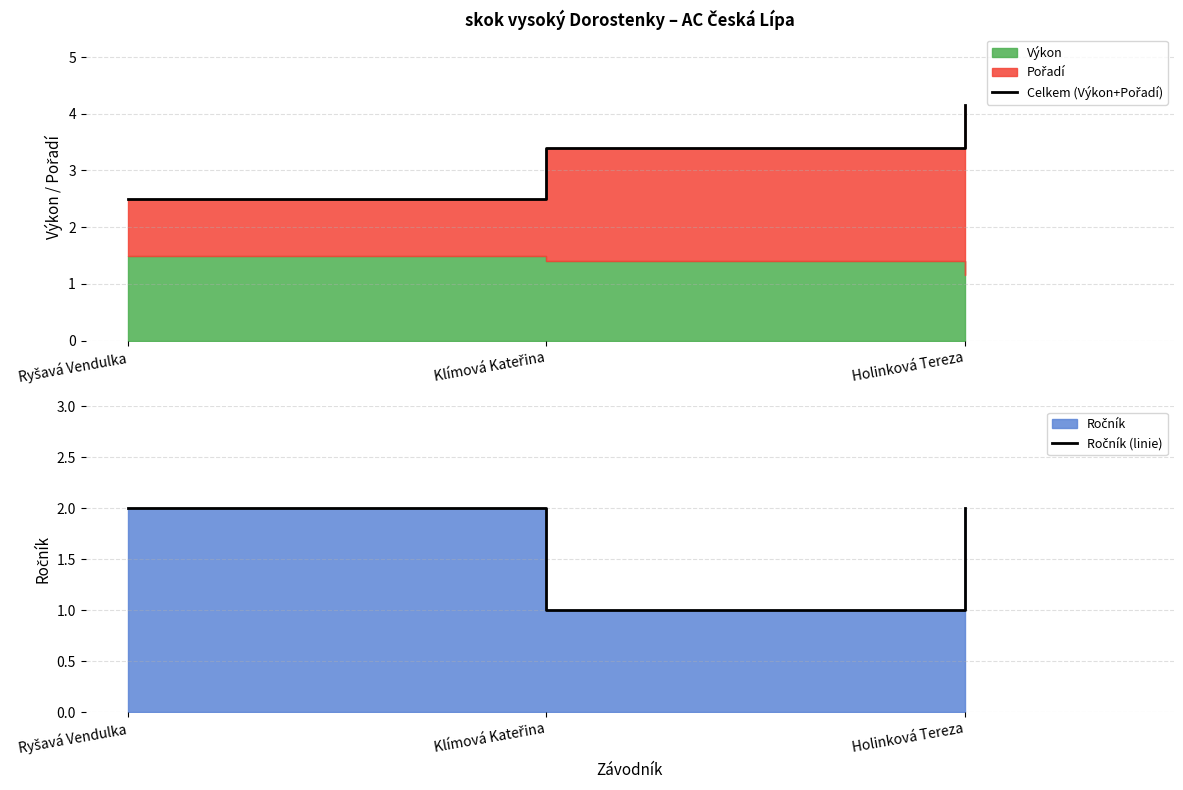

Reading right to left, extract all data points from this chart.

Celkem (Výkon+Pořadí): Holinková Tereza=4.2	Klímová Kateřina=3.4	Ryšavá Vendulka=2.5
Ročník (linie): Holinková Tereza=2.0	Klímová Kateřina=1.0	Ryšavá Vendulka=2.0